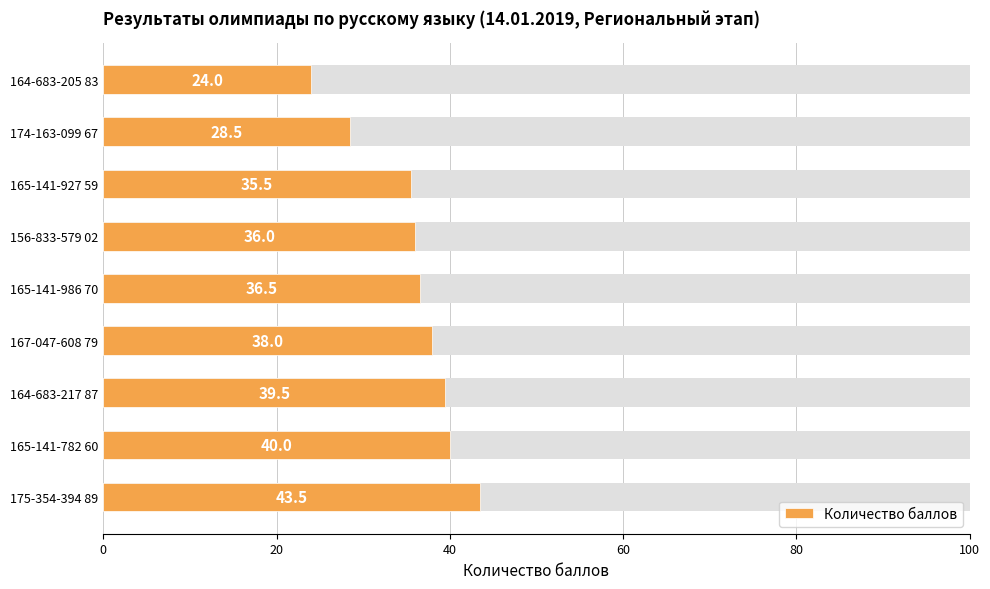

The value at 164-683-205 83 is 31.6. True or false?

False